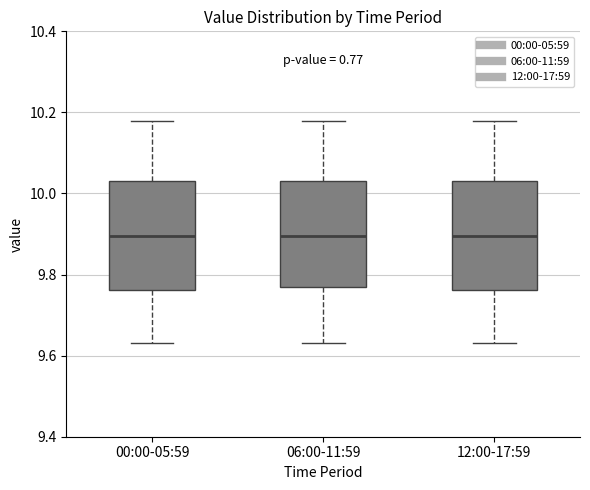

Reading left to right, read every box against the y-axis: the position of its median line, the range the box covers, and the ends of its whiskers. The values are not printed on the chart, so give them approximately, as read against the axis.

00:00-05:59: median 9.90, box 9.76 to 10.04, whiskers 9.64 to 10.18
06:00-11:59: median 9.90, box 9.78 to 10.04, whiskers 9.64 to 10.18
12:00-17:59: median 9.90, box 9.76 to 10.04, whiskers 9.64 to 10.18